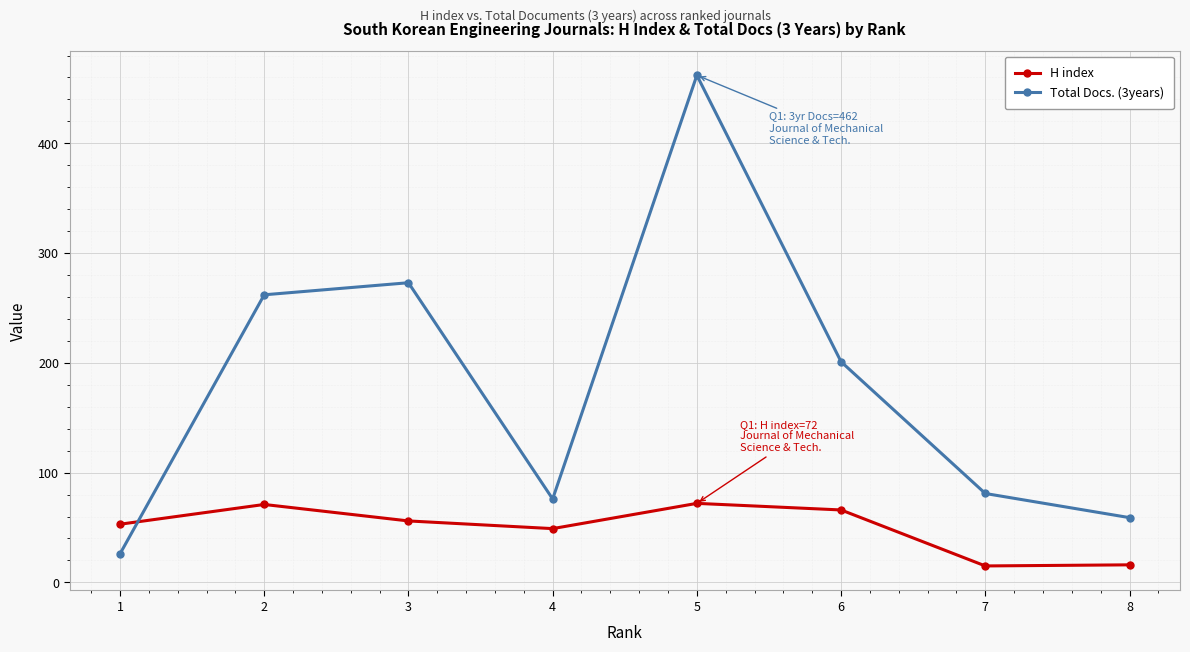

At which category is the sum across all series the highest?

5